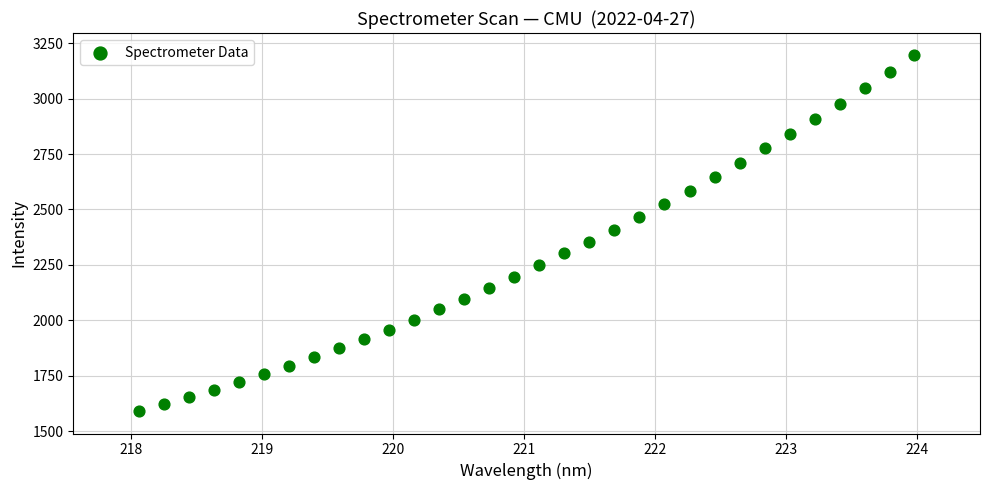

What is the range of Y values (max minus min)?

1607.1